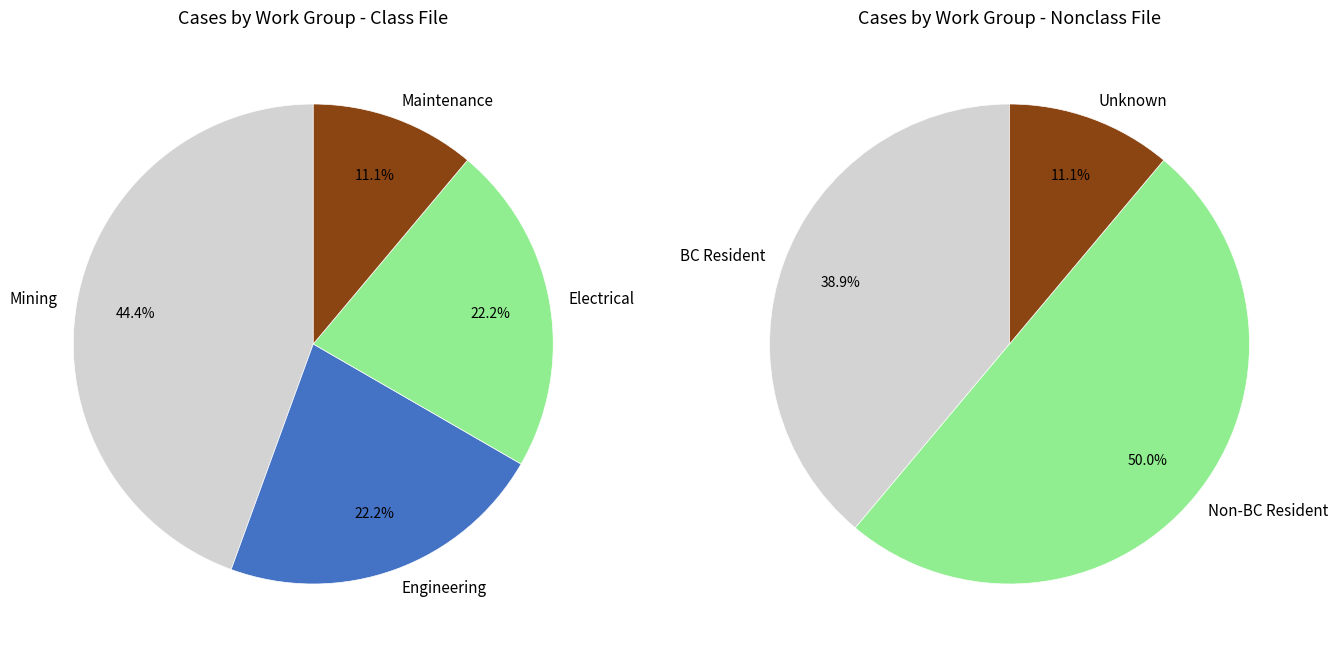

What is the largest slice in the pie chart?

Mining